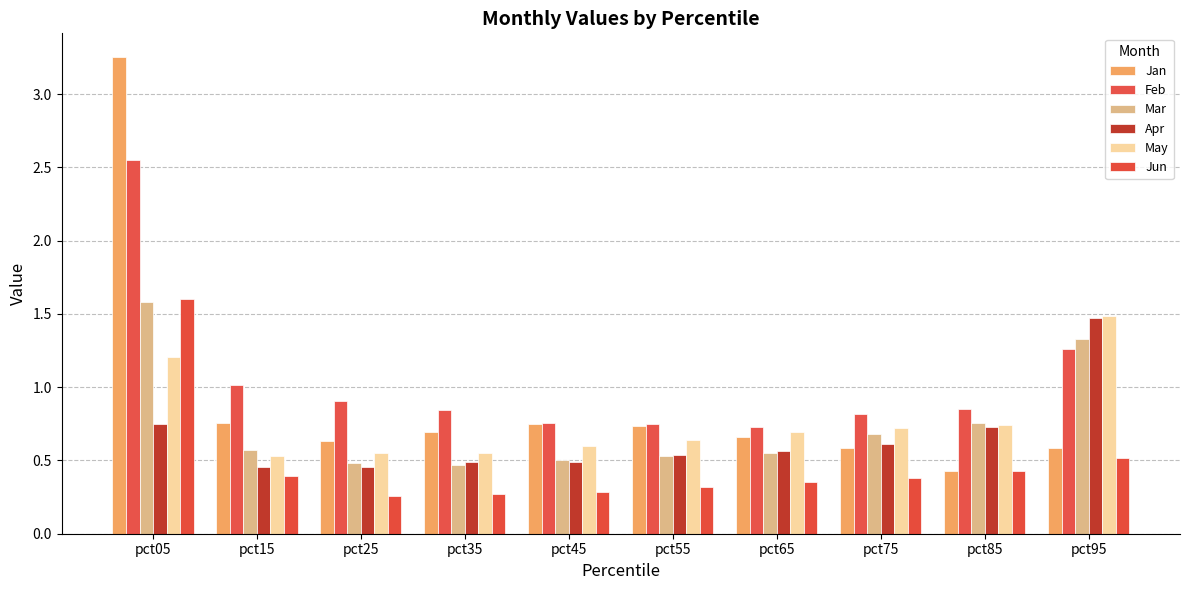

What is the difference between the maximum and minimum values in the Jan series?

2.8